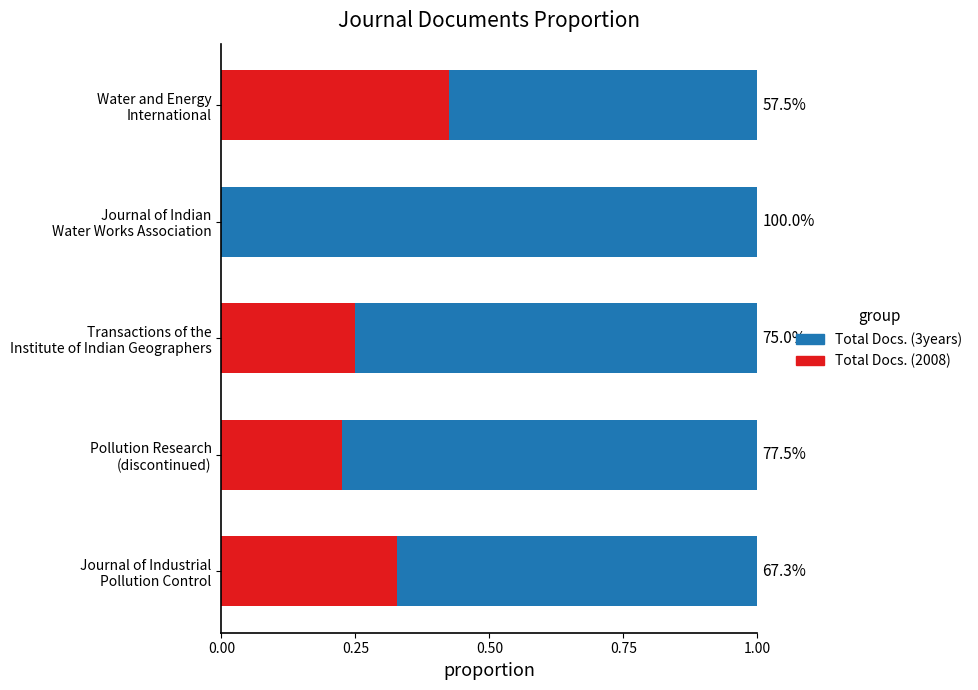

List the series in order of their peak value, highest first.

Total Docs. (3years), Total Docs. (2008)